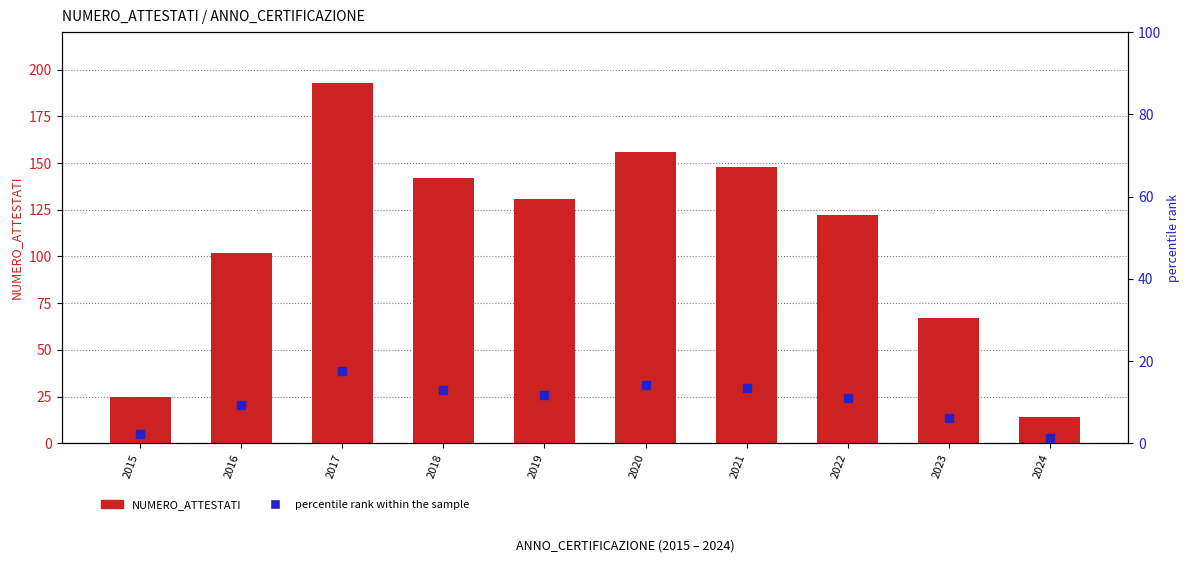

At which category is the sum across all series the highest?

2017